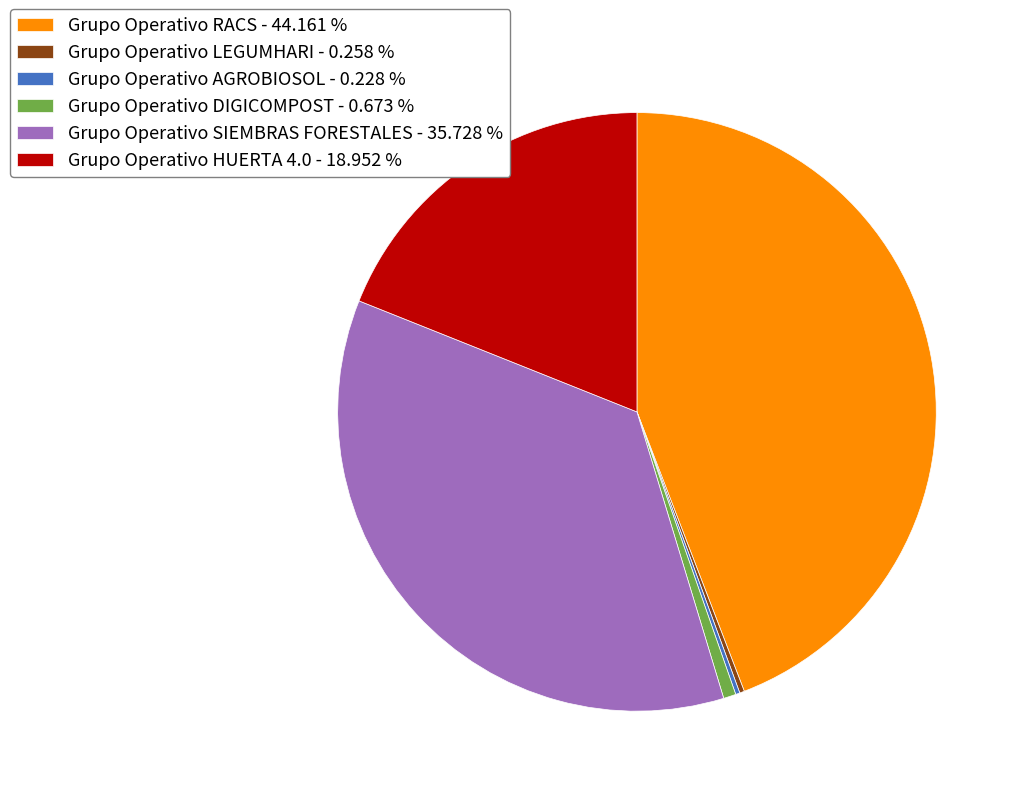

Combined, do Grupo Operativo DIGICOMPOST - 0.673 % and Grupo Operativo RACS - 44.161 % account for over 50%?

No